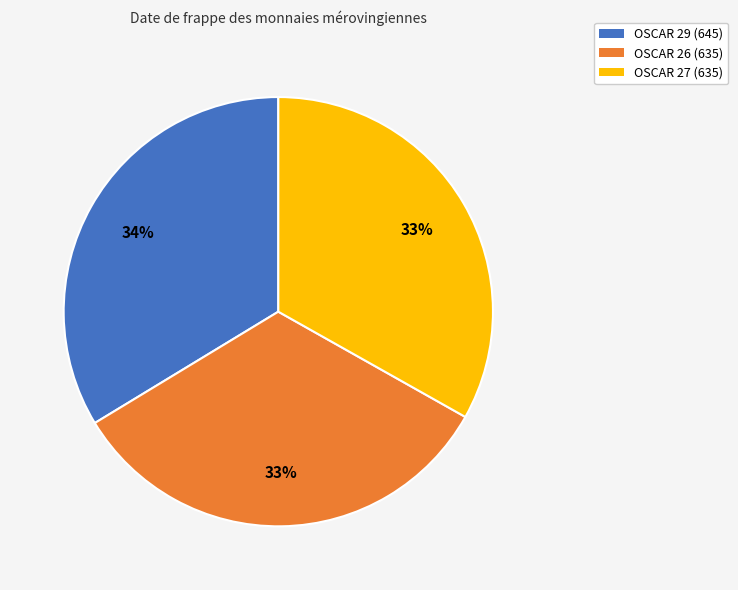

Which has a higher value, OSCAR 26 (635) or OSCAR 29 (645)?

OSCAR 29 (645)